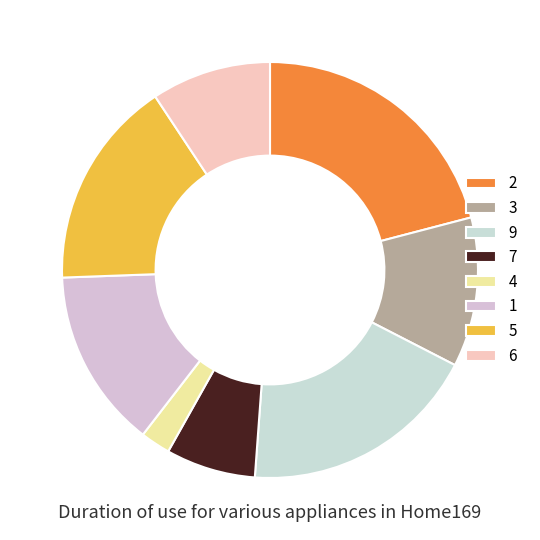

How many segments does this pie chart have?

8